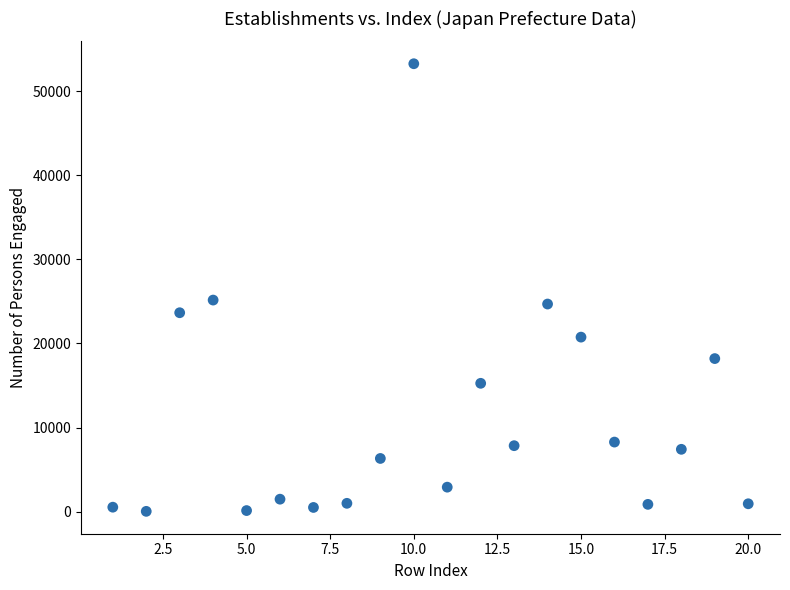

What is the range of X values (max minus min)?

19